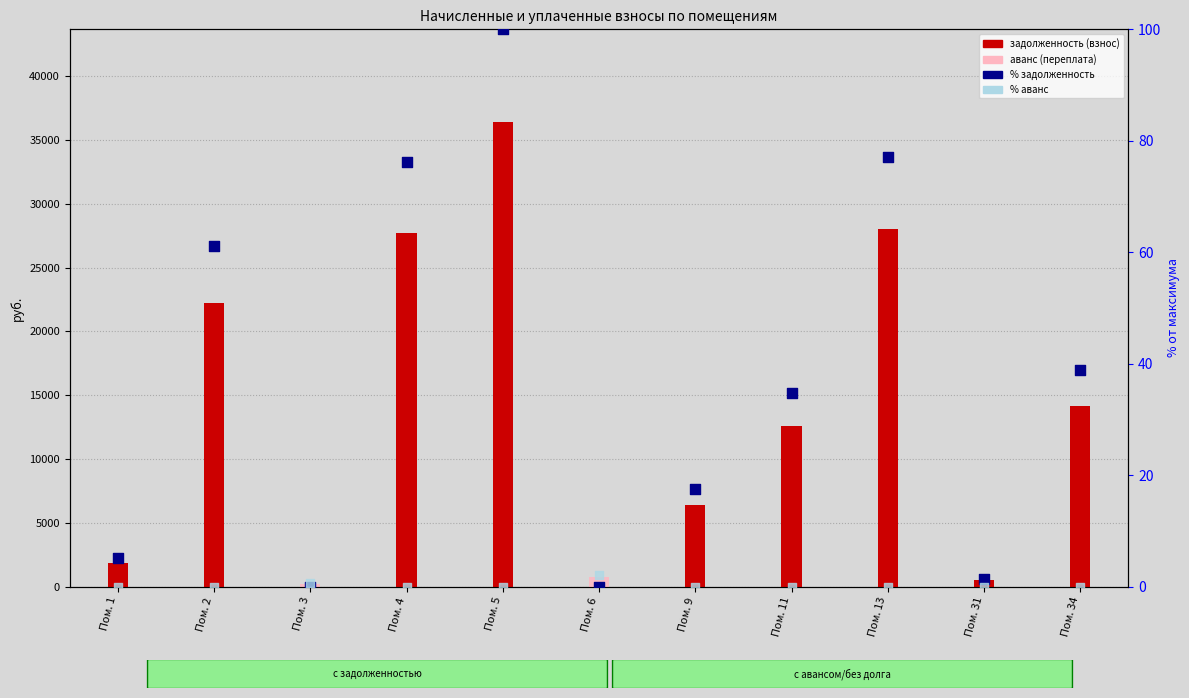

What are all the series names shown in the legend?

задолженность (взнос), аванс (переплата), % задолженность, % аванс